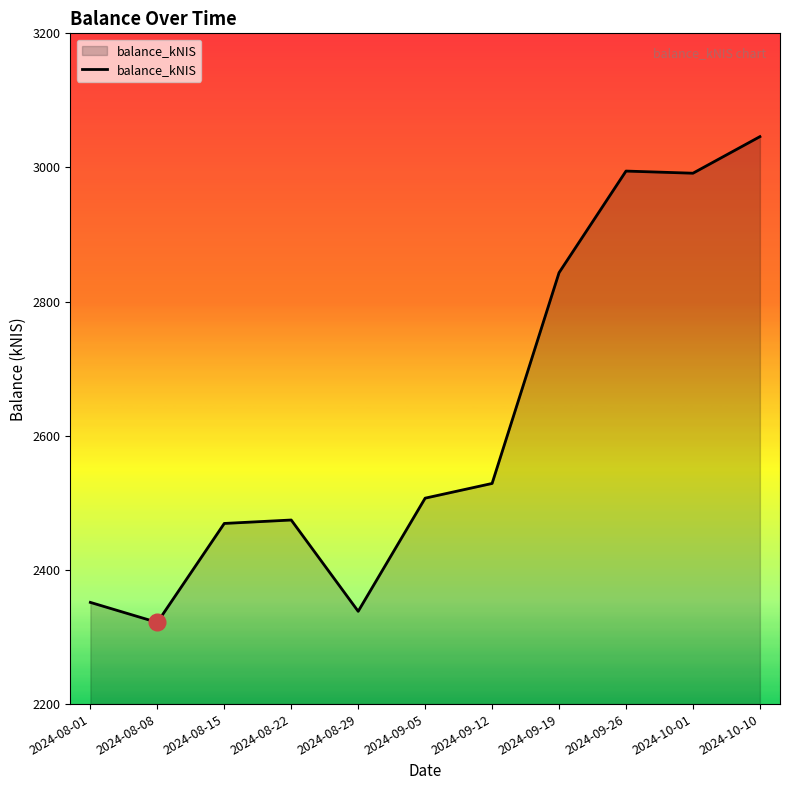

At which category does the chart reach its minimum across all series?

2024-08-08